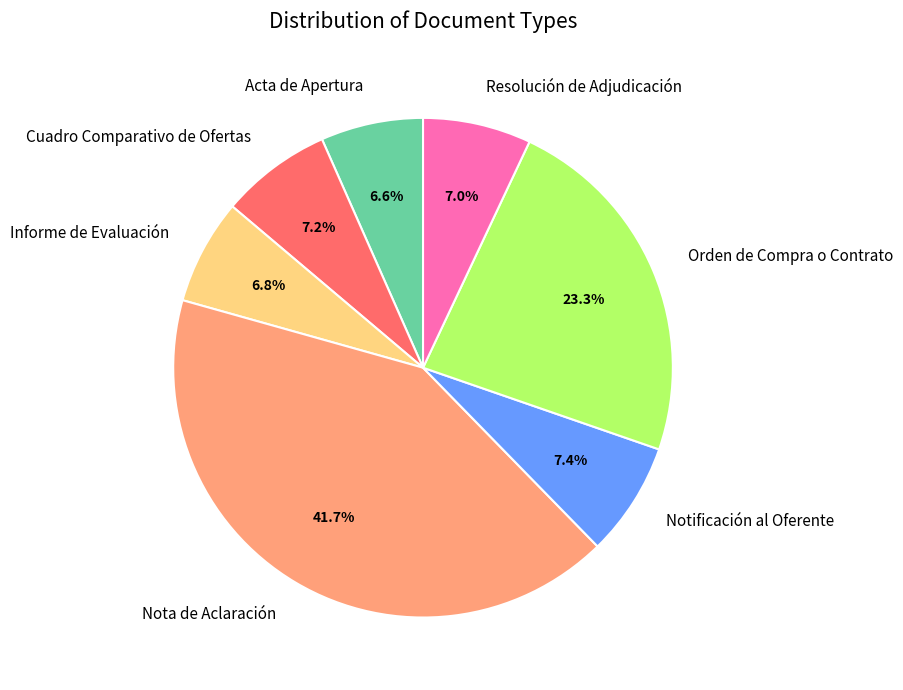

What percentage is NOT represented by Informe de Evaluación?

93.2%